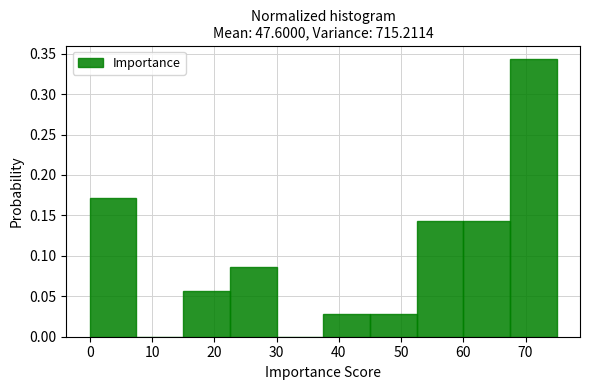

Reading left to right, list every bar in this chart as the range it spans on the x-axis followed by its height. Neither the bar edges nor the heights are printed on the chart, so give them approximately, as read against the axes.

0.0 to 7.5: 0.170
7.5 to 15.0: 0
15.0 to 22.5: 0.055
22.5 to 30.0: 0.085
30.0 to 37.5: 0
37.5 to 45.0: 0.030
45.0 to 52.5: 0.030
52.5 to 60.0: 0.145
60.0 to 67.5: 0.145
67.5 to 75.0: 0.345